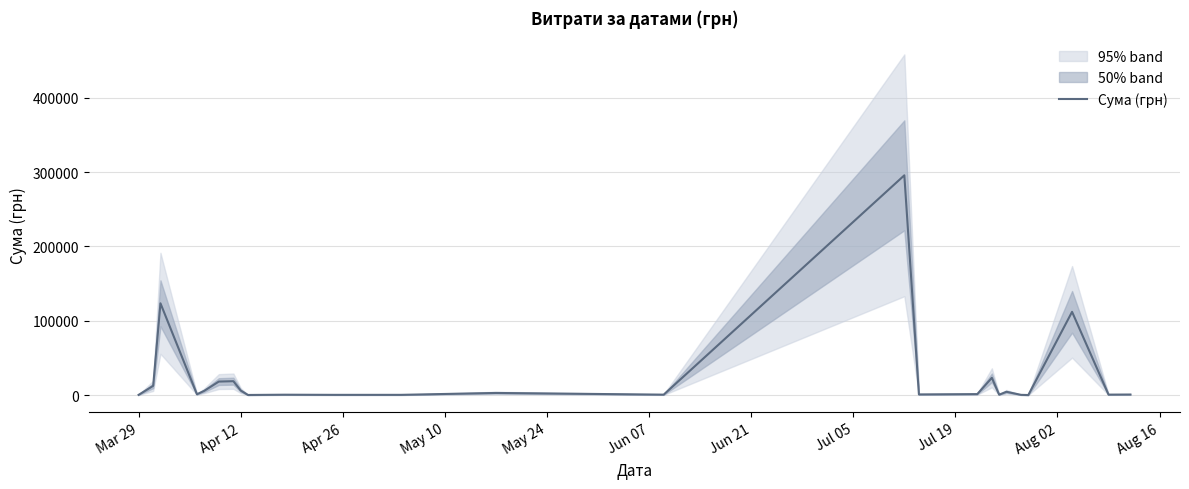

What is the difference between the maximum and minimum values?

295540.8